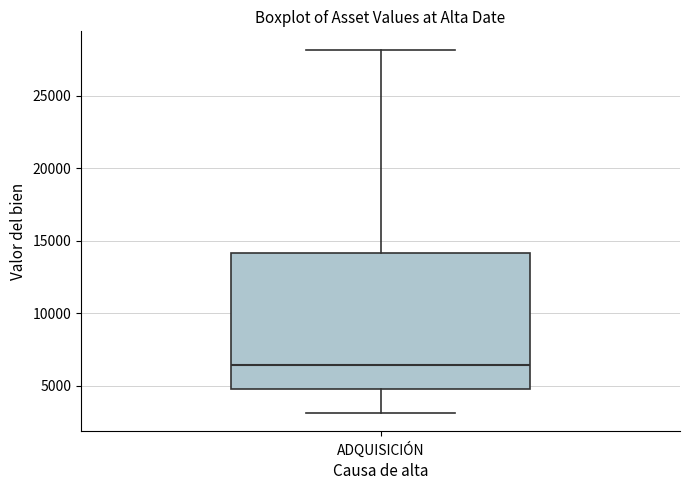

Transcribe this box plot: give where the median line is, the range the box spans, and where the two whiskers end, as read against the y-axis. The values are not printed on the chart, so give them approximately, as read against the axis.

median 6500, box 5000 to 14000, whiskers 3000 to 28000